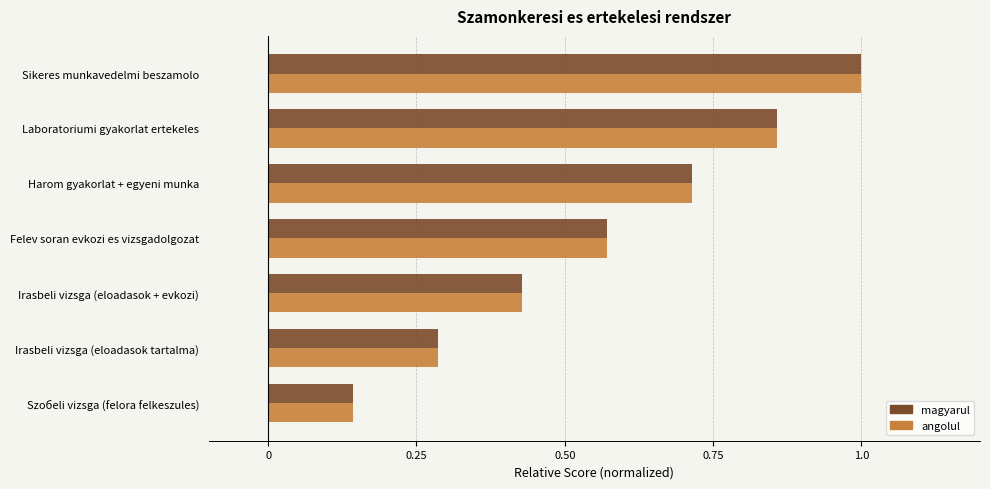

What are all the series names shown in the legend?

magyarul, angolul